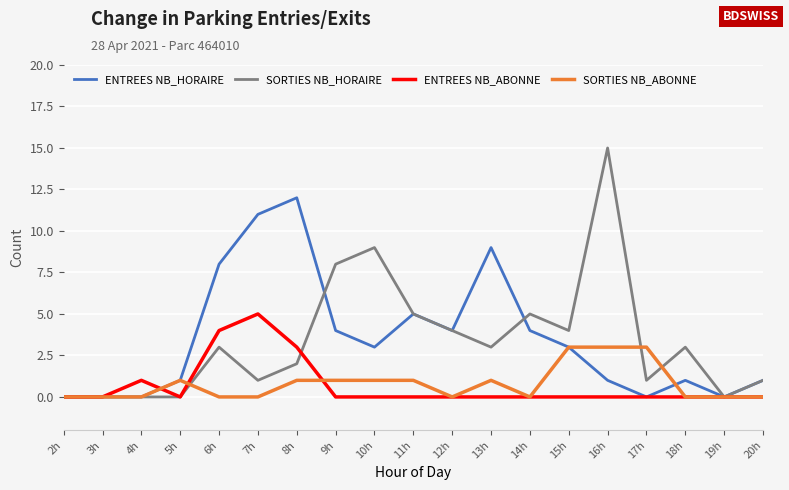

Between 9h and 14h, which series saw the biggest shift?

SORTIES NB_HORAIRE